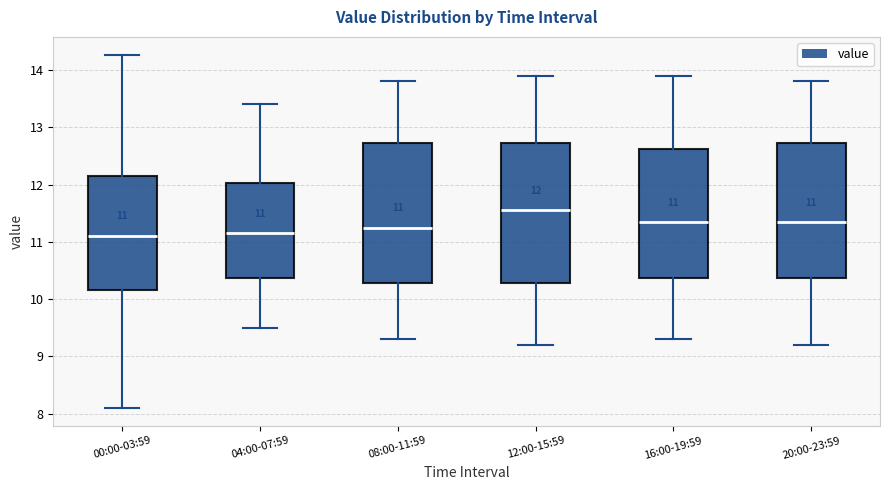

Which box's median line is the highest?

12:00-15:59